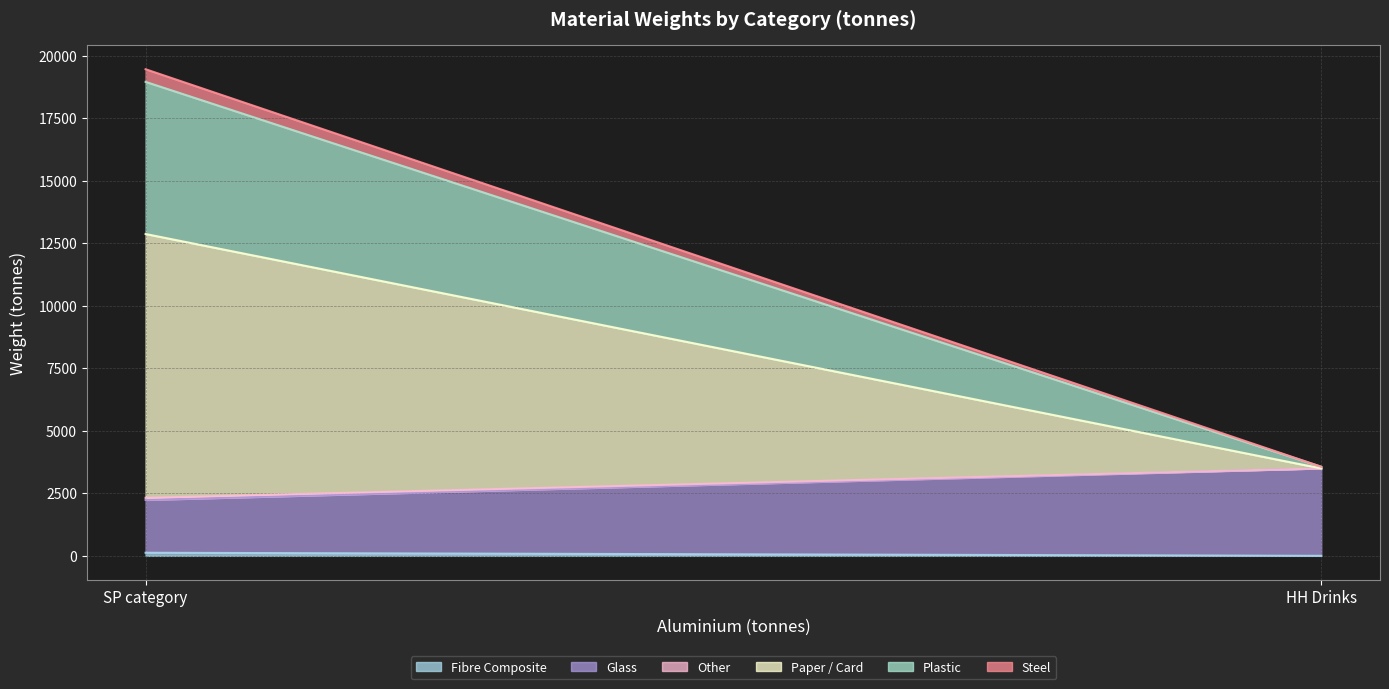

What is the difference between the Other values at SP category and HH Drinks?

85.2